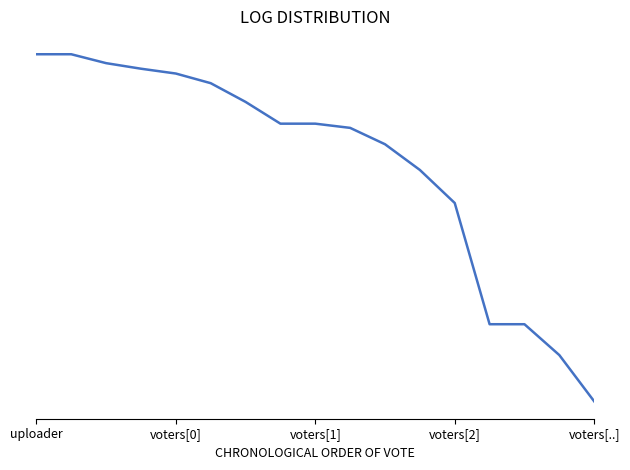

Does the chart have visible grid lines?

No